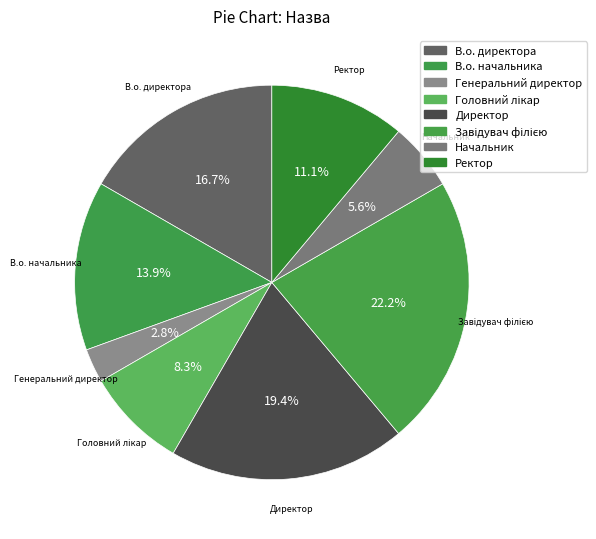

The Директор slice represents 19% of the pie. True or false?

True